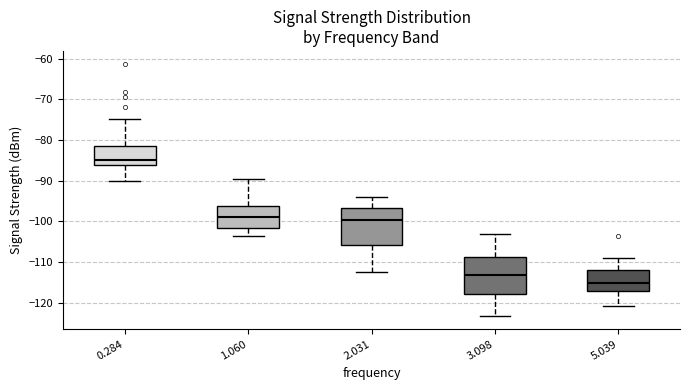

Where is the lower edge of the box at x = 5.039 on the y-axis? The values are not printed on the chart, so give them approximately, as read against the axis.

-117